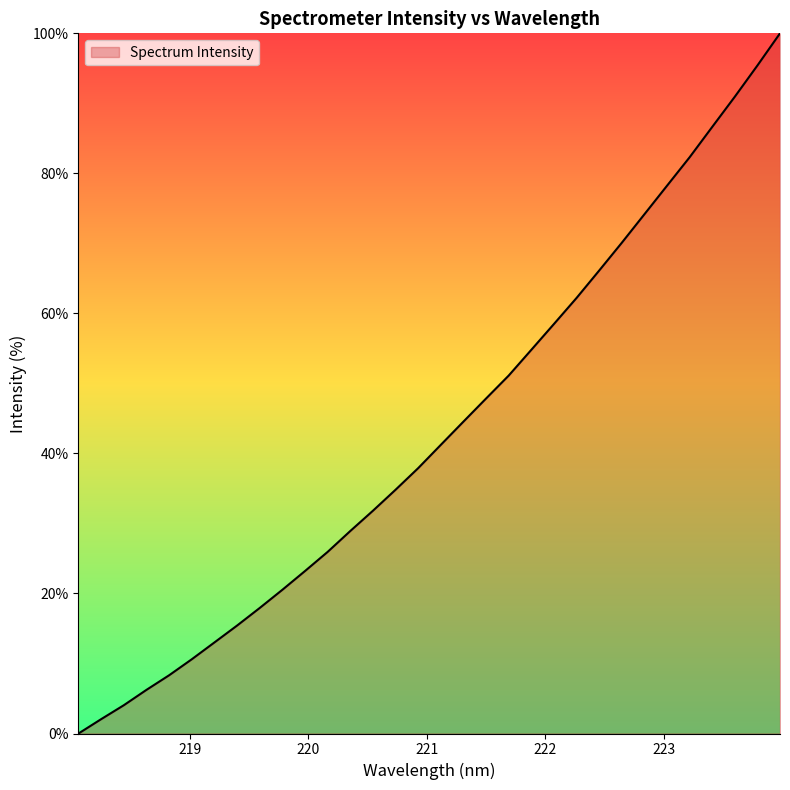

What is the difference between the maximum and minimum values?

100.0